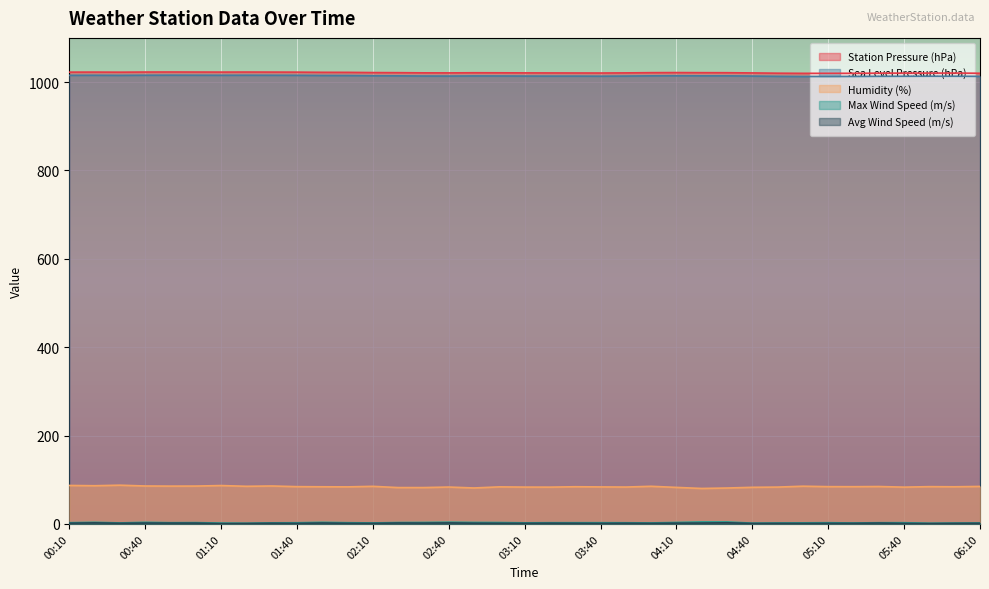

What is the difference between the Station Pressure (hPa) values at 04:50 and 01:50?

2.0